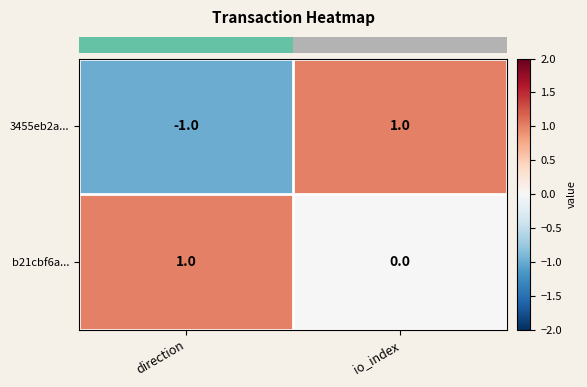

What is the spread (max minus min) of values at direction?

2